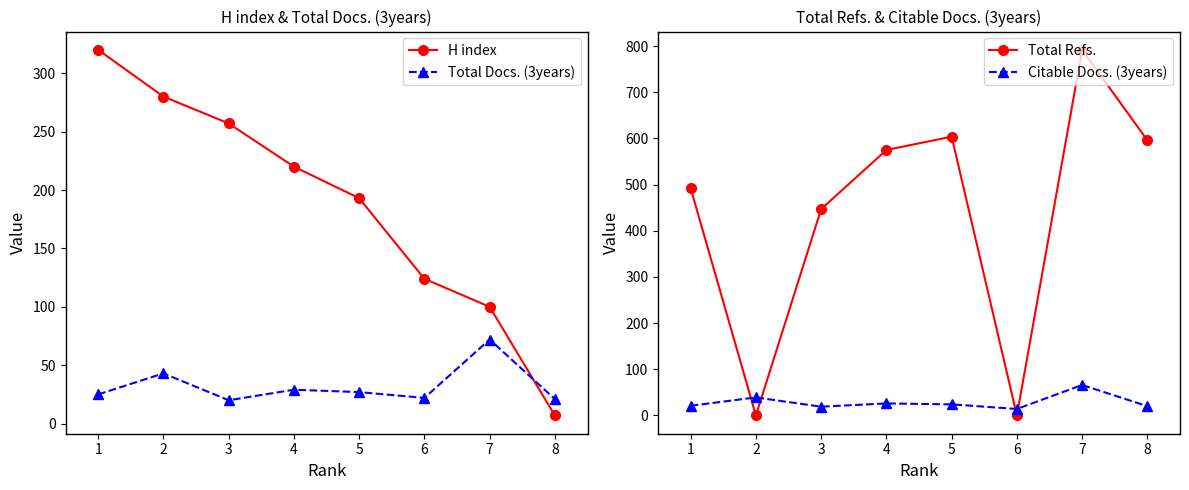

At which label does Citable Docs. (3years) first exceed 24?

2